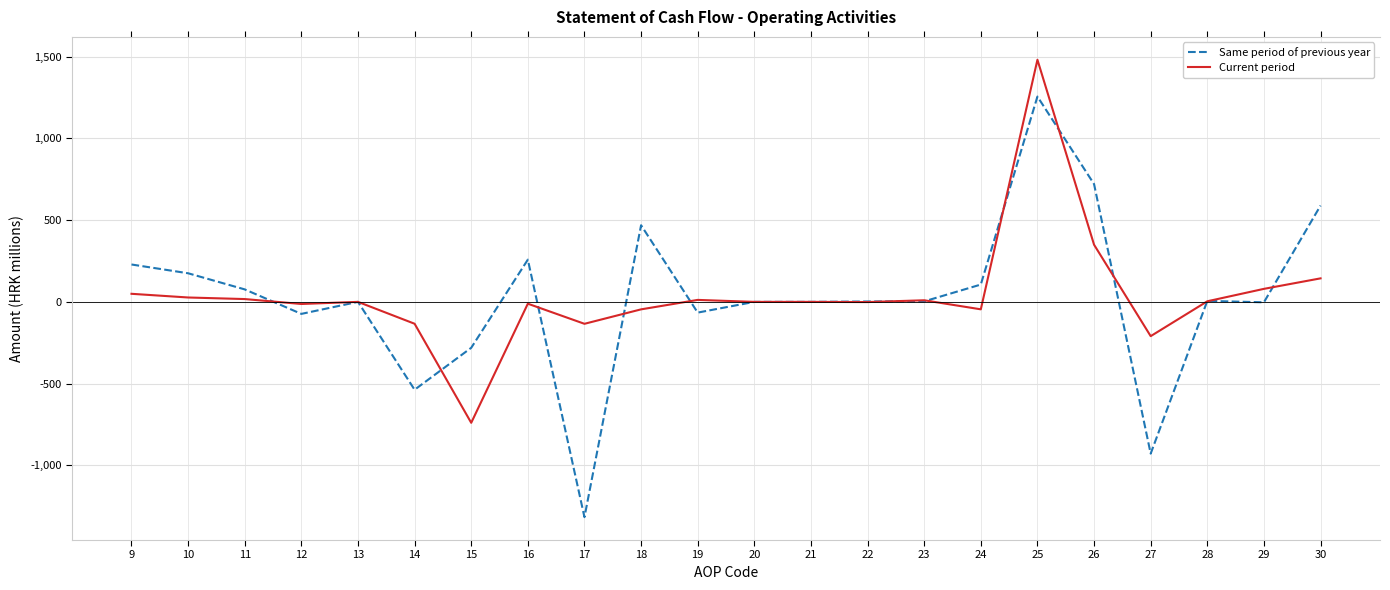

What is the minimum value shown in the chart?

-1316.6